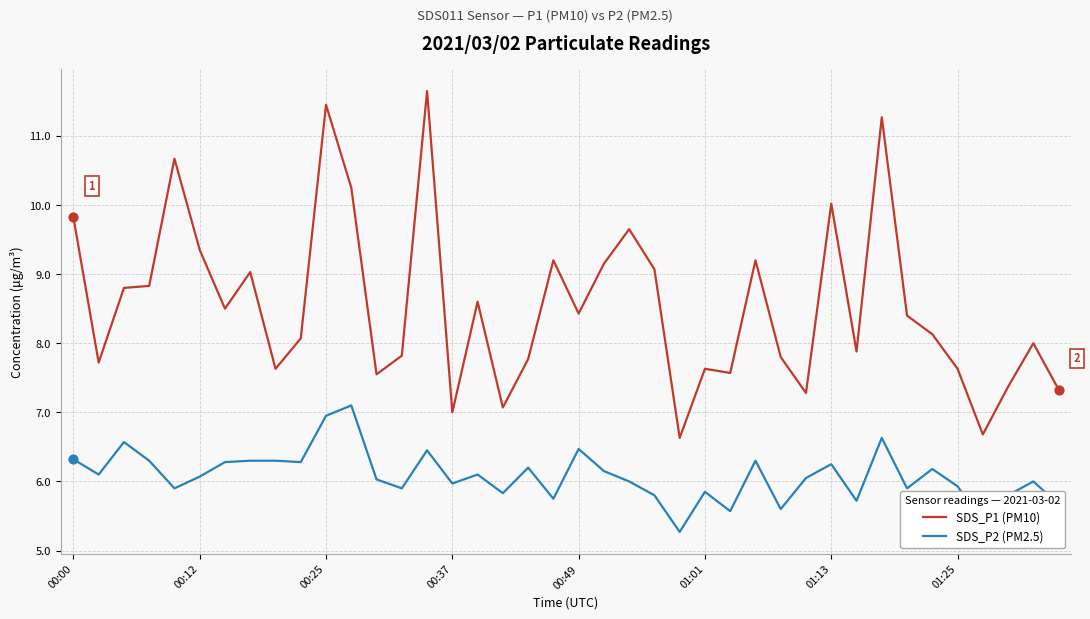

Which series has the largest total across all categories?

SDS_P1 (PM10)